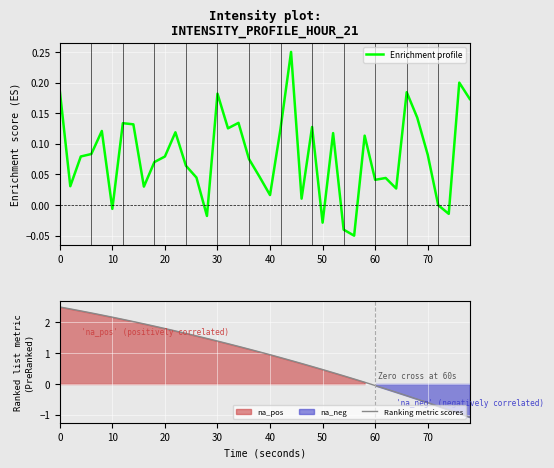

True or false: Ranking metric scores and Enrichment profile cross at least once.

True